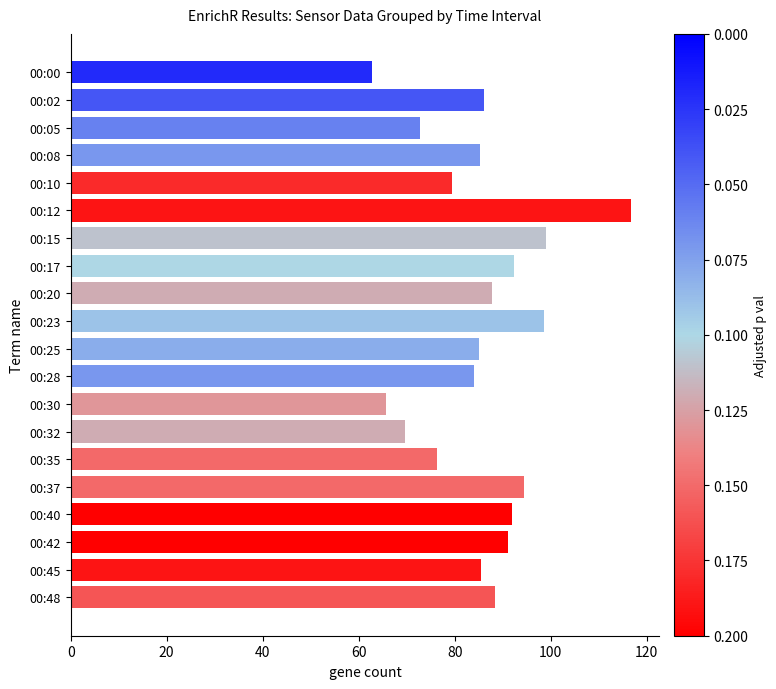

The value at 00:37 is 130.1. True or false?

False